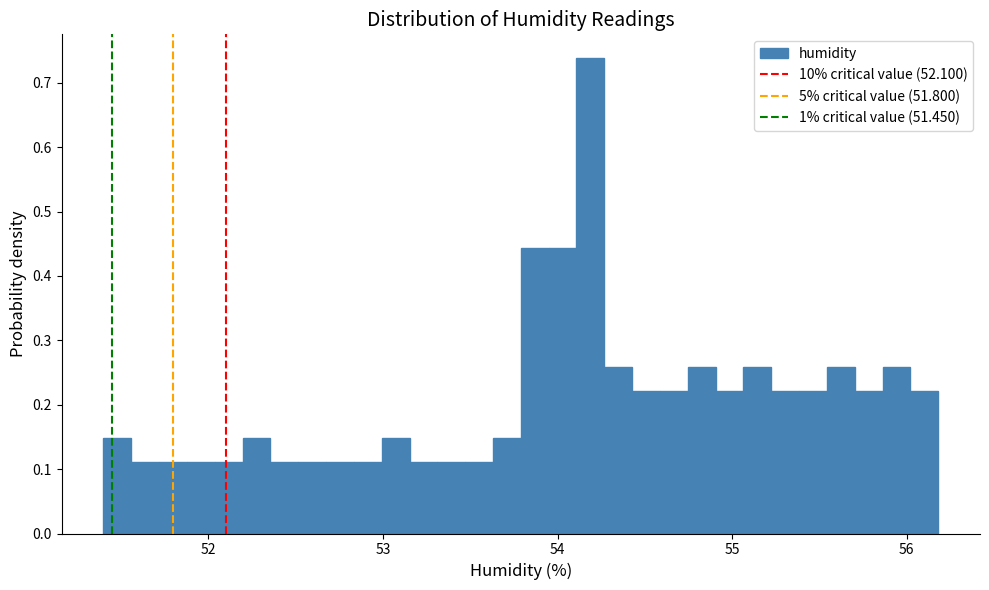

Read against the x-axis, roughly where is the centre of the tallest bar?

54.2